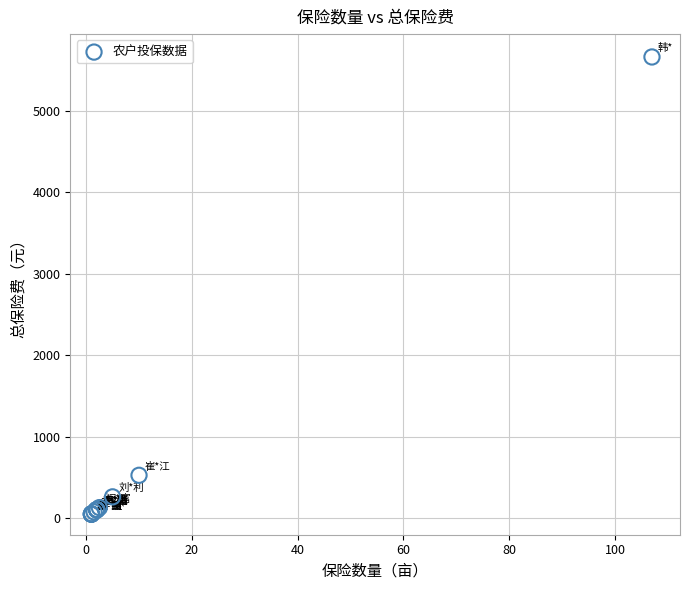

What Y value in the scatter plot is closest to 2856?

528.9